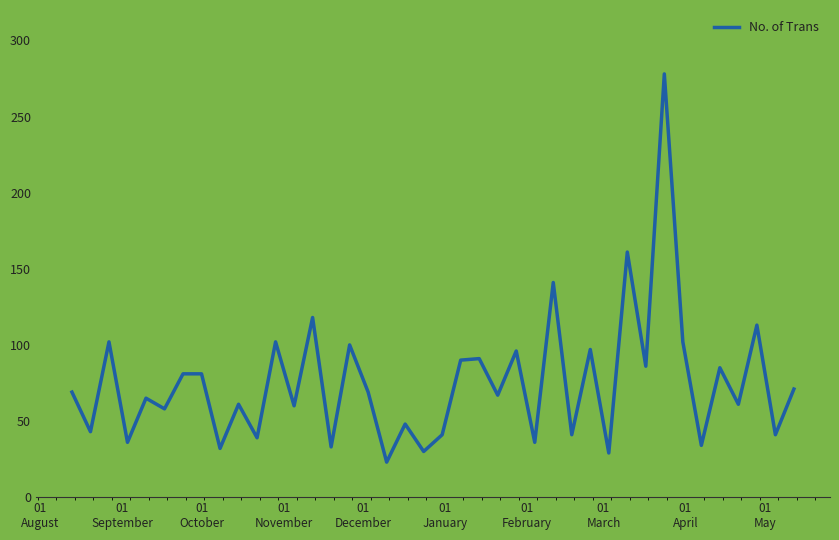

What is the difference between the maximum and minimum values?

255